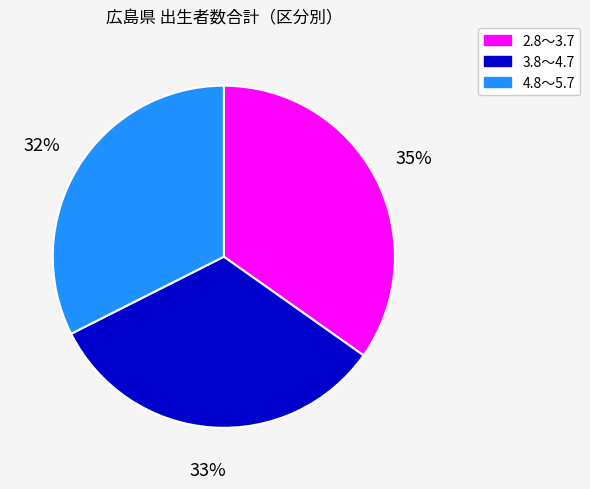

Do 4.8～5.7 and 3.8～4.7 together represent more than half of the pie?

Yes